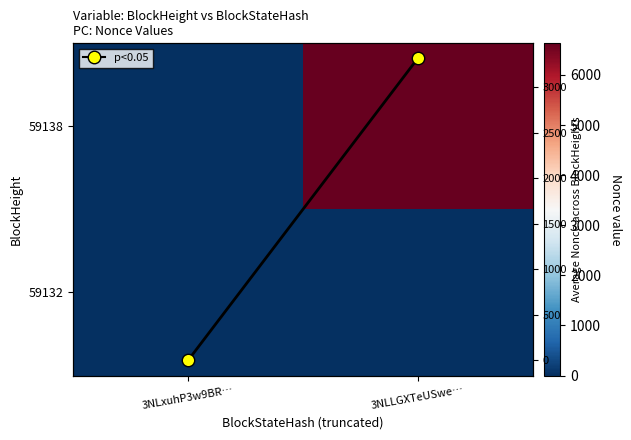

Which has a higher value, 3NLLGXTeUSwe… or 3NLxuhP3w9BR…?

3NLLGXTeUSwe…